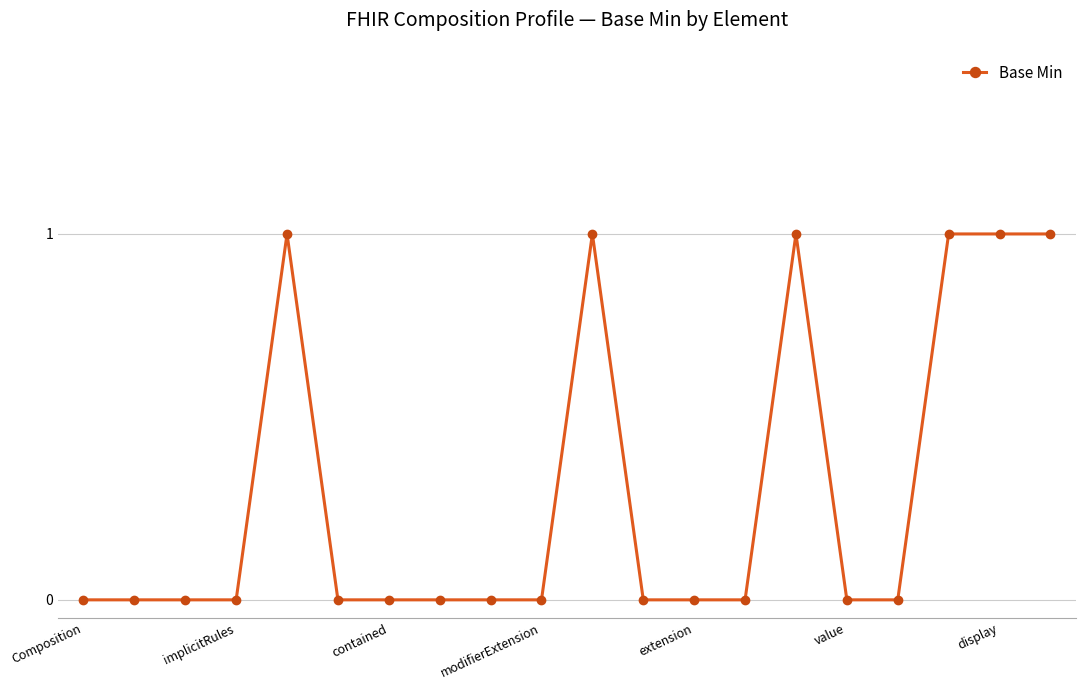

What is the sum of all values?

6